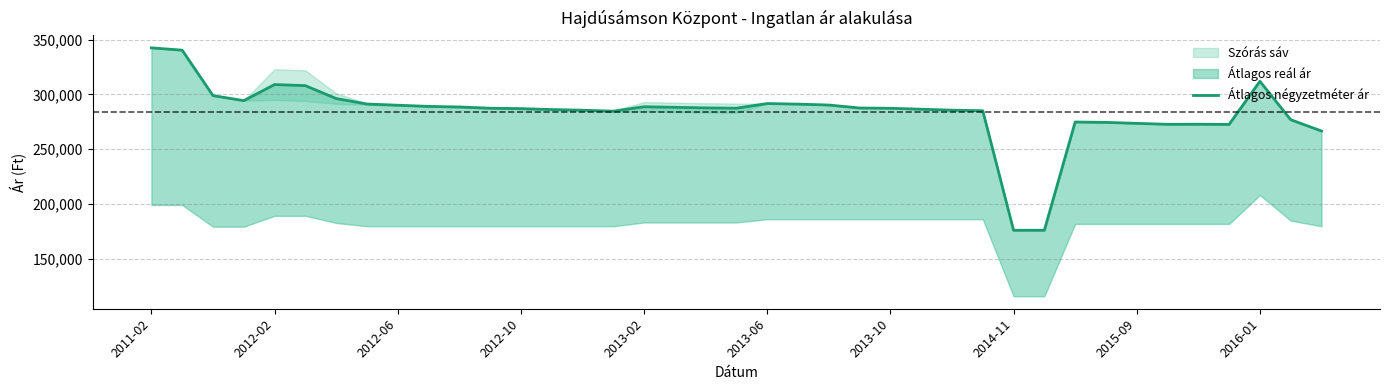

Where does the data first go above 287443?

2011-02